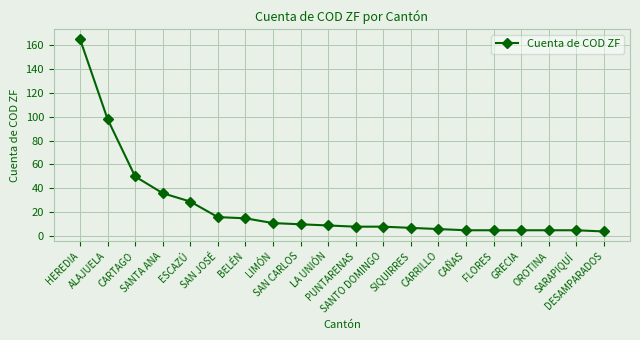

What value does the data have at SANTA ANA?

36